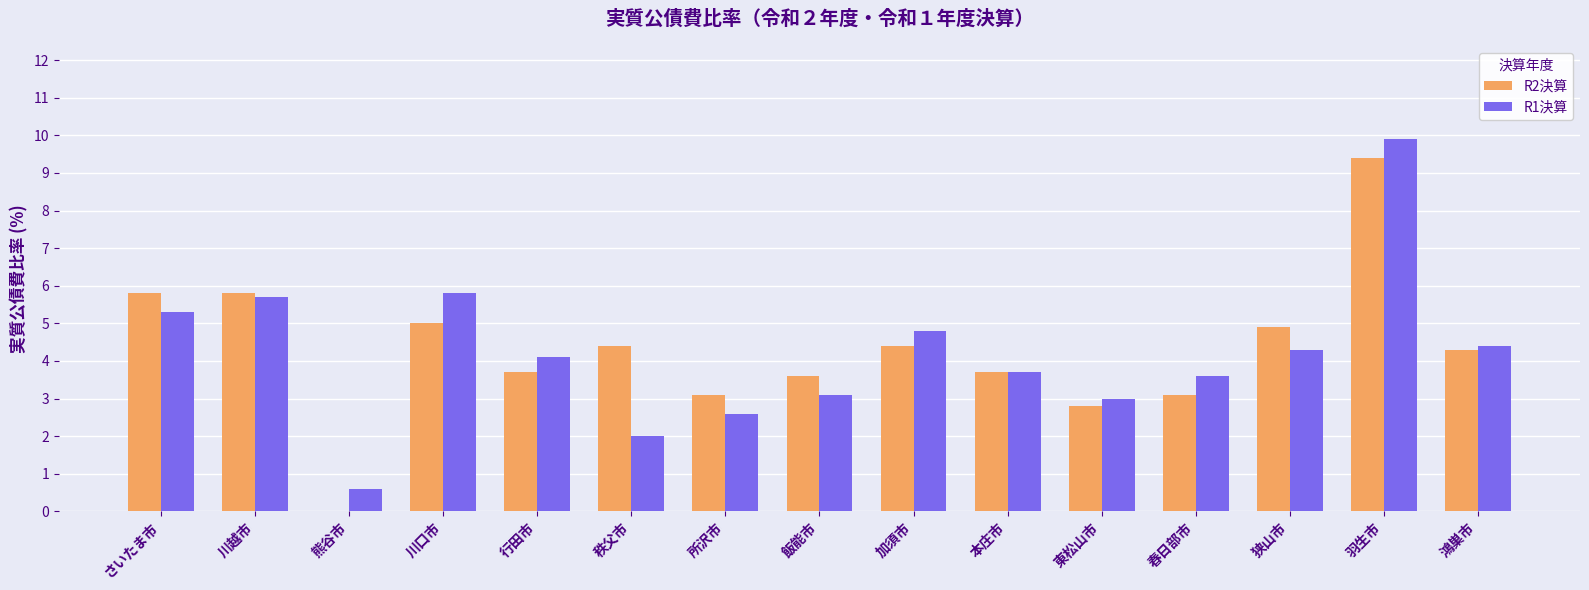

Between 川越市 and 飯能市, which series saw the biggest shift?

R1決算